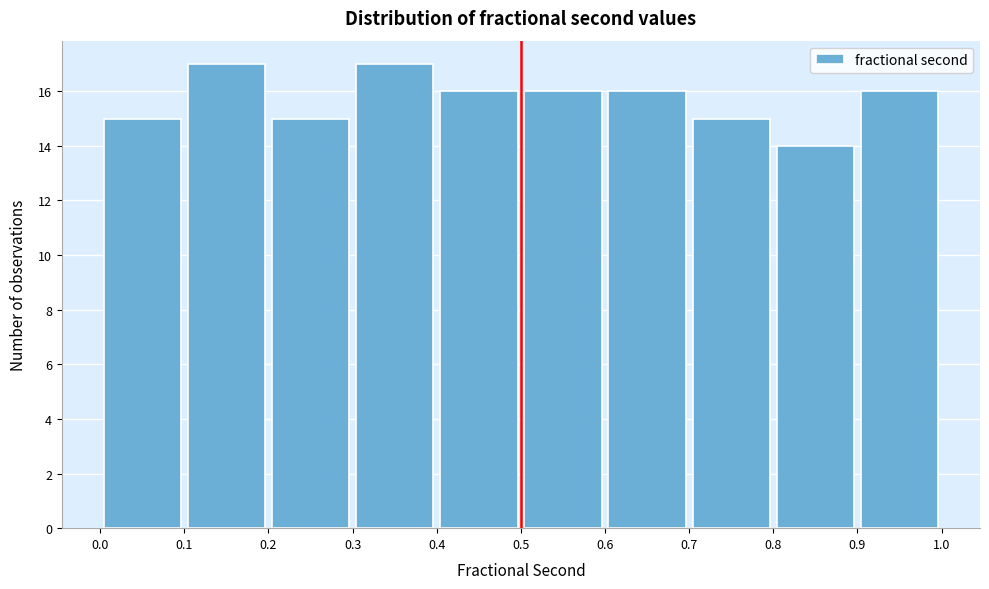

Reading left to right, list every bar in this chart as the range it spans on the x-axis followed by its height. The values are not printed on the chart, so give them approximately, as read against the axis.

0.0 to 0.1: 15
0.1 to 0.2: 17
0.2 to 0.3: 15
0.3 to 0.4: 17
0.4 to 0.5: 16
0.5 to 0.6: 16
0.6 to 0.7: 16
0.7 to 0.8: 15
0.8 to 0.9: 14
0.9 to 1.0: 16